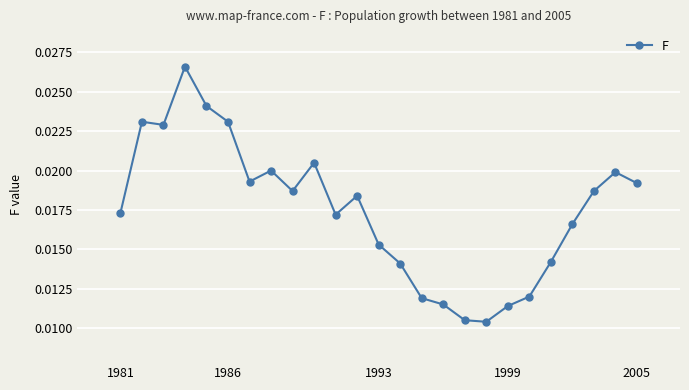

What is the sum of all values?

0.4